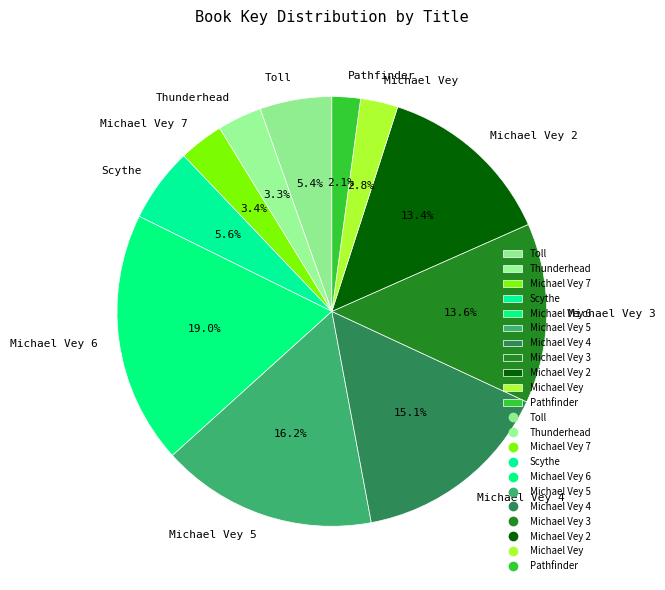

Does Michael Vey 4 represent more than half of the total?

No